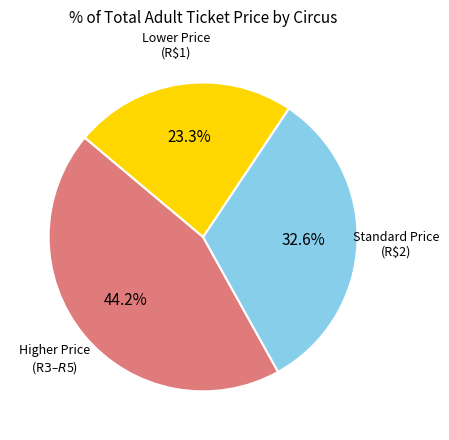

Is there any slice that represents more than half of the pie?

No